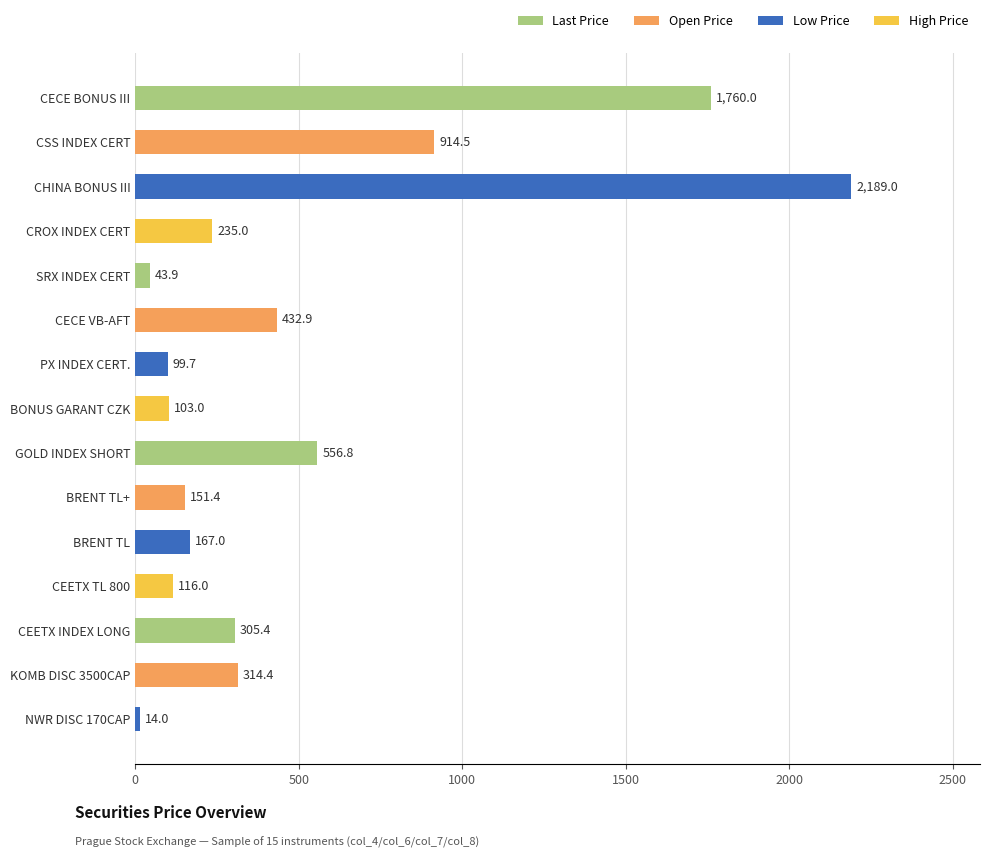

What is the maximum value shown in the chart?

2189.0